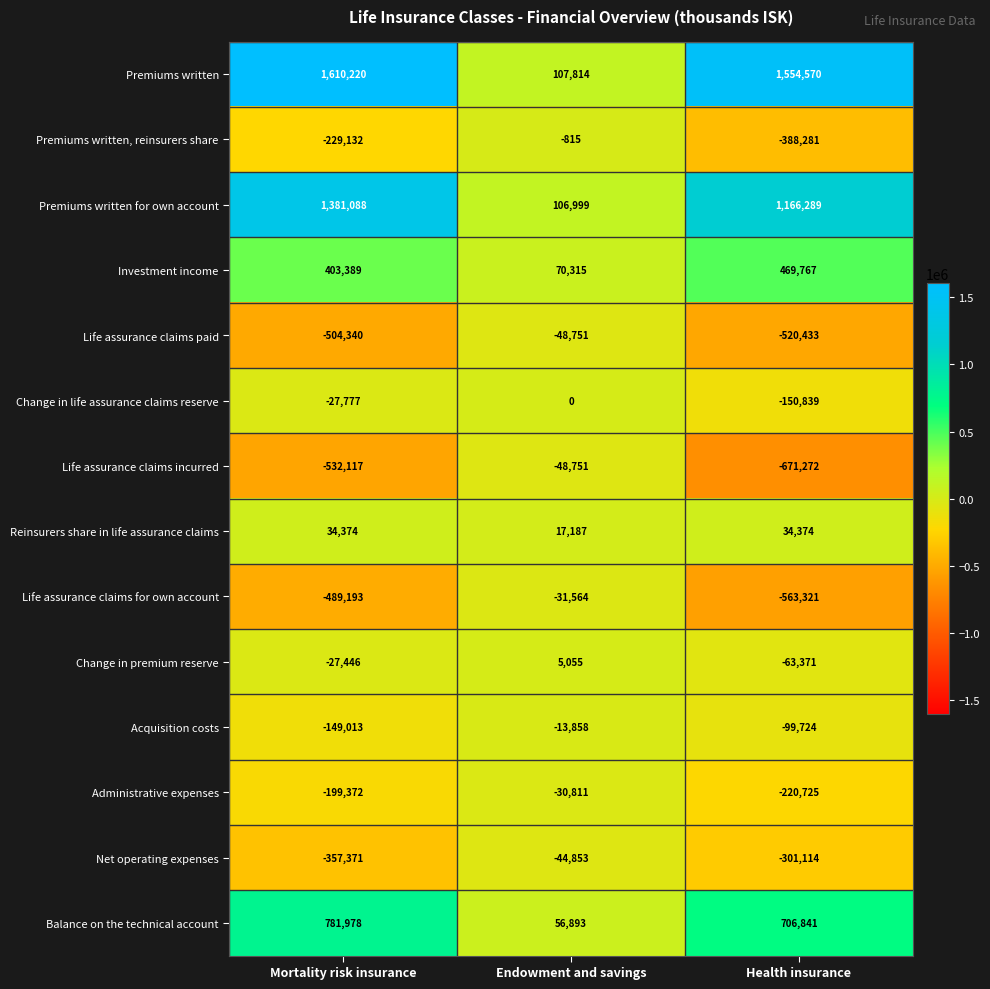

Is it true that Change in premium reserve equals 8923 at Endowment and savings?

False